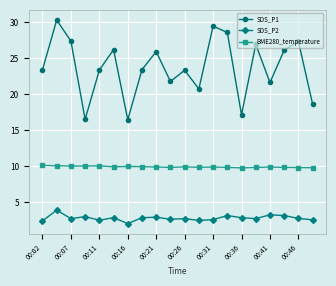

Rank the series by their maximum value, from highest to lowest.

SDS_P1, BME280_temperature, SDS_P2